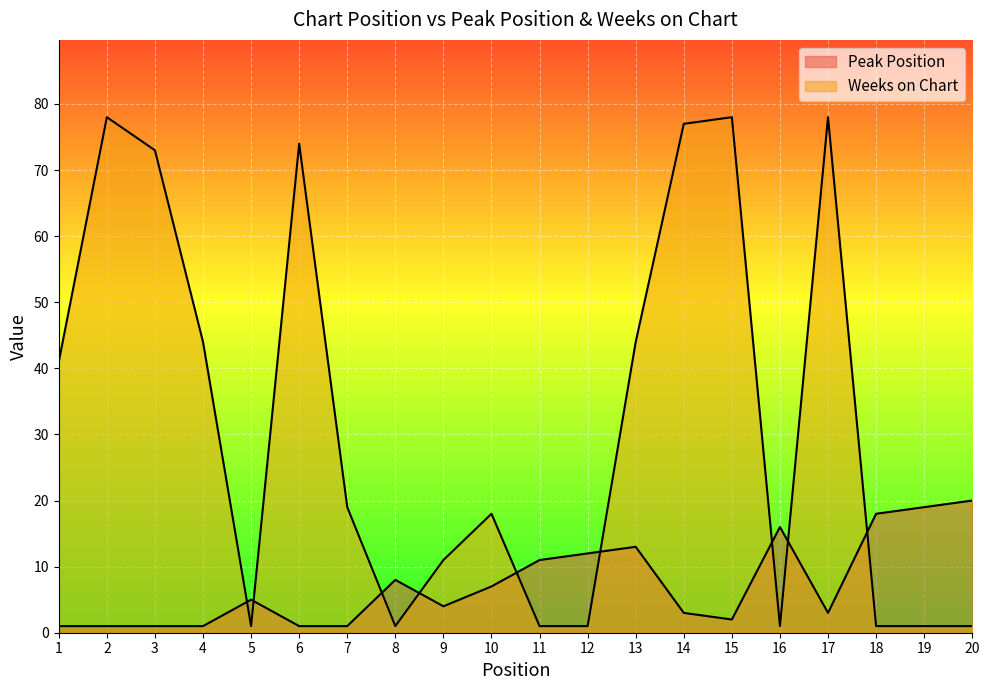

Reading right to left, list all the values displayed in this chart.

Peak Position: 20	19	18	3	16	2	3	13	12	11	7	4	8	1	1	5	1	1	1	1
Weeks on Chart: 1	1	1	78	1	78	77	44	1	1	18	11	1	19	74	1	44	73	78	41